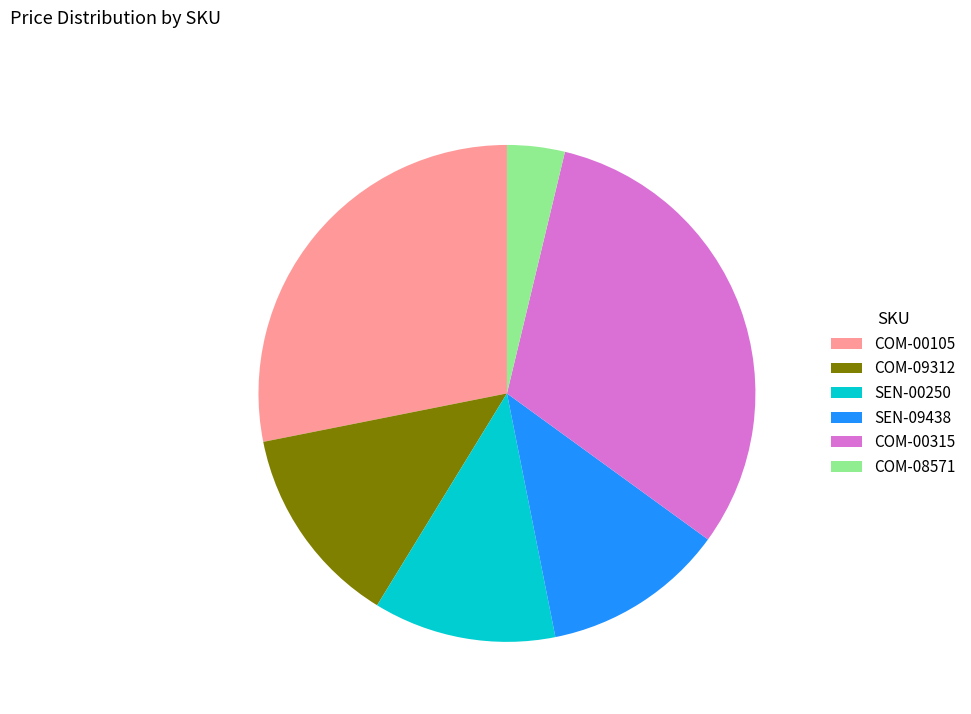

Is it true that COM-00105 is 28% of the pie?

True